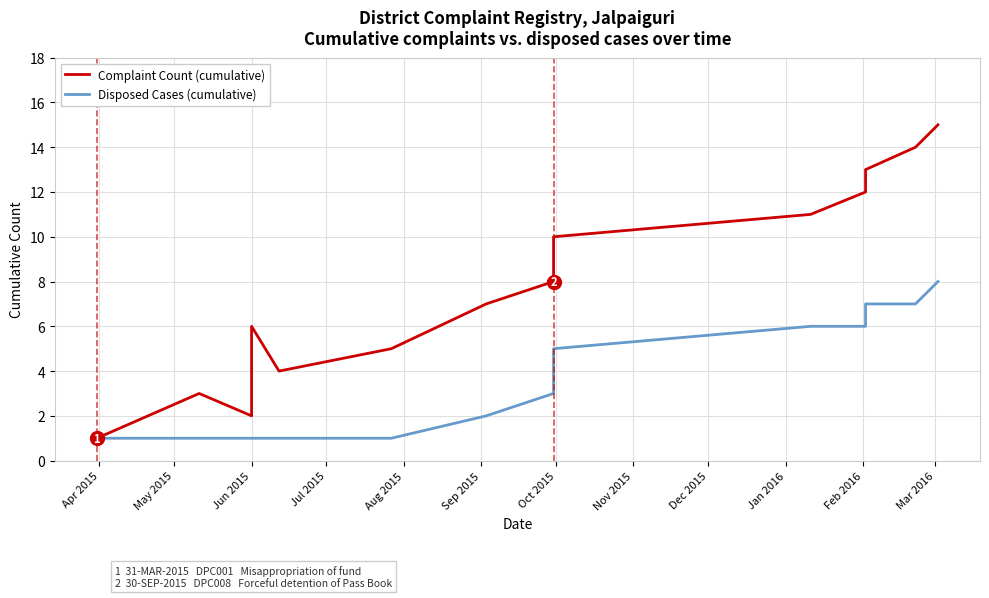

Is it true that Complaint Count (cumulative) equals 2 at Jun 2015?

True